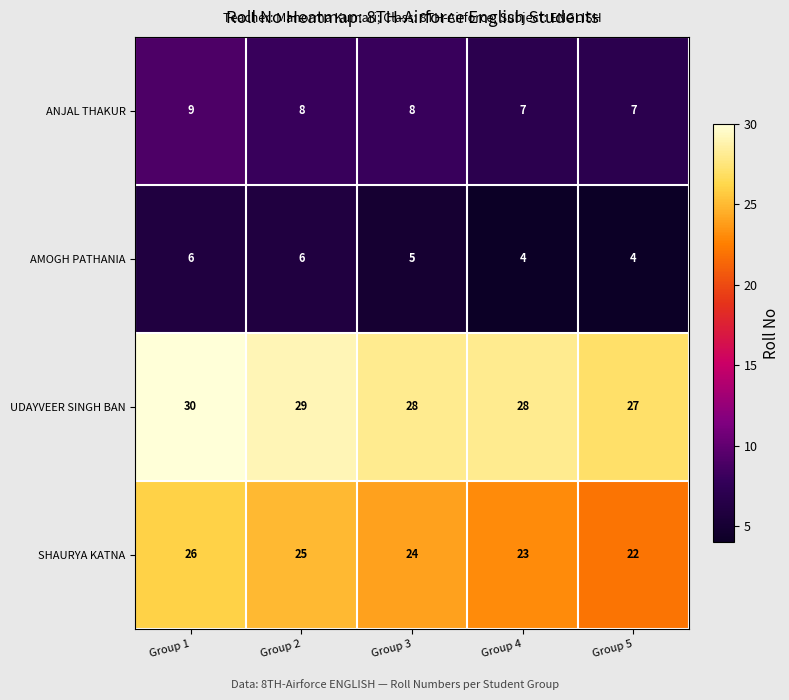

Is it true that ANJAL THAKUR equals 9 at Group 1?

True